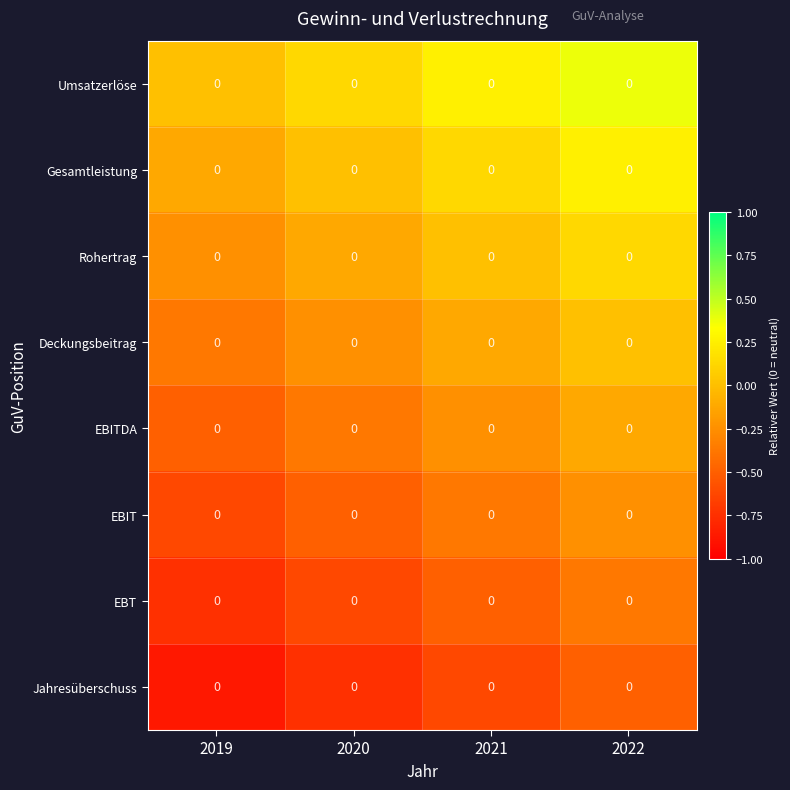

What is the greatest value displayed?

0.4